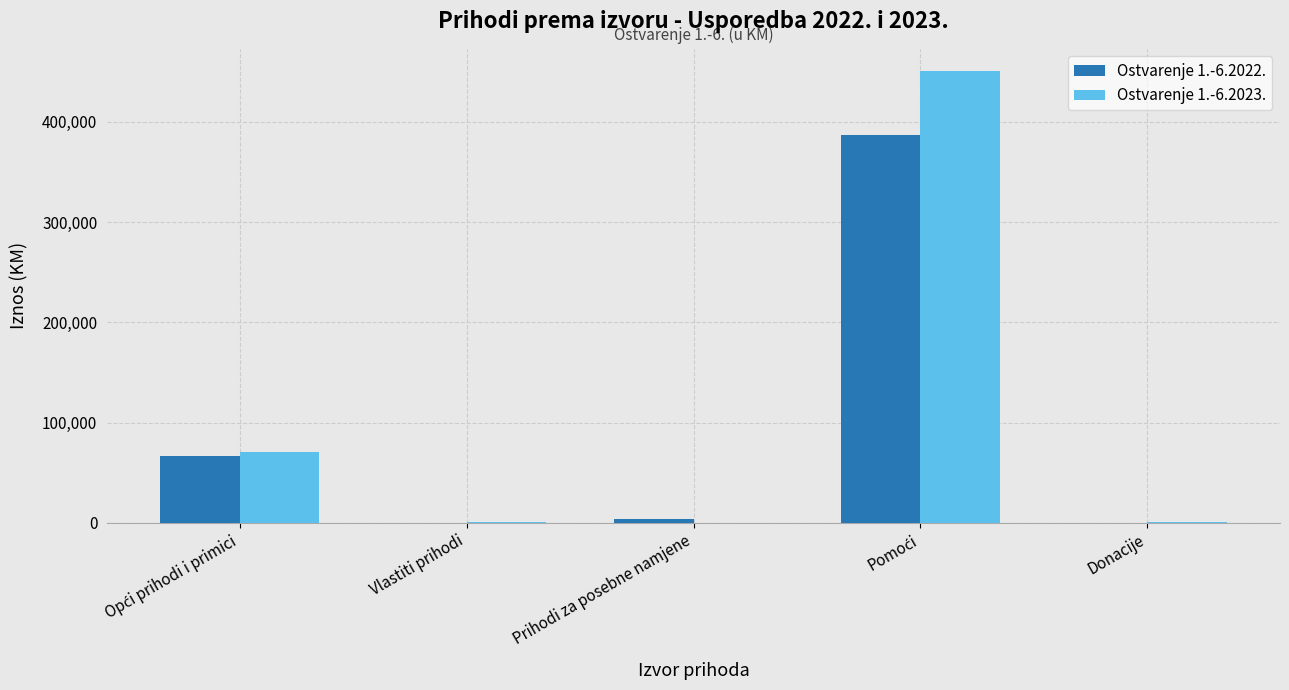

What is the highest value of the Ostvarenje 1.-6.2022. series?

386701.3